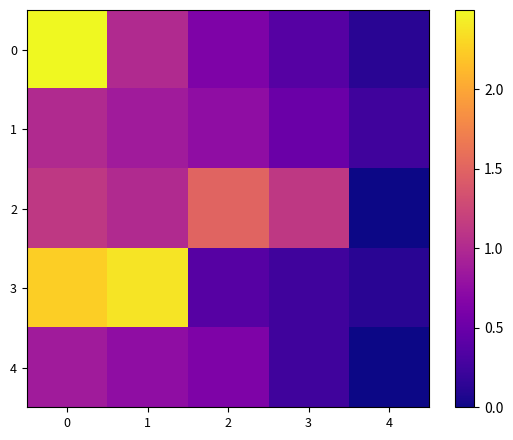

Rank the series at 3 from lowest to highest value.

3, 4, 0, 1, 2